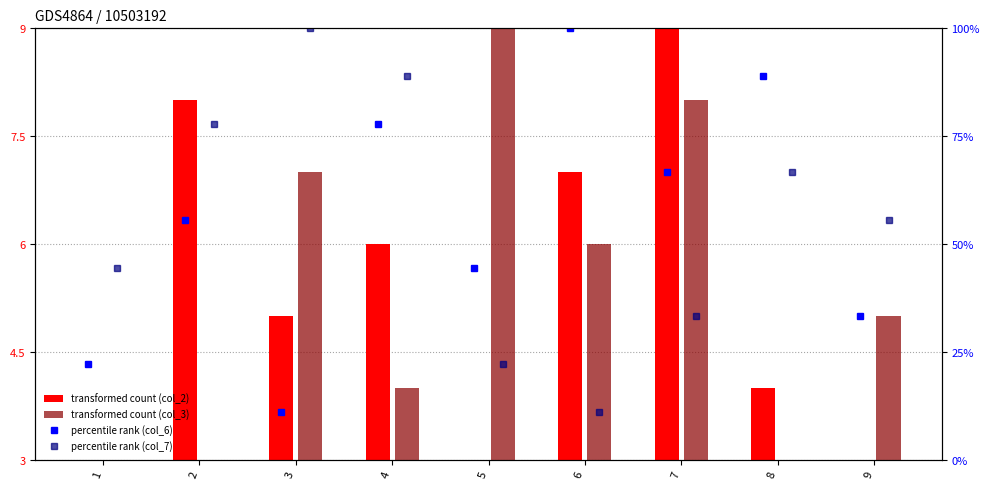

Does the chart contain any negative values?

No